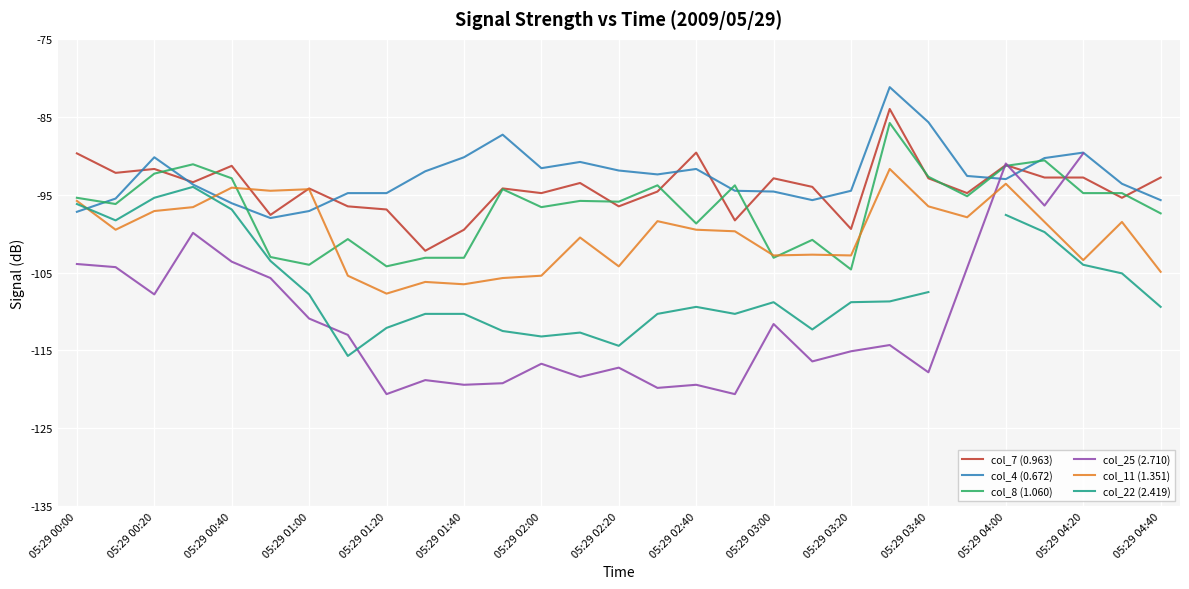

How many times do col_25 (2.710) and col_22 (2.419) cross each other?

2